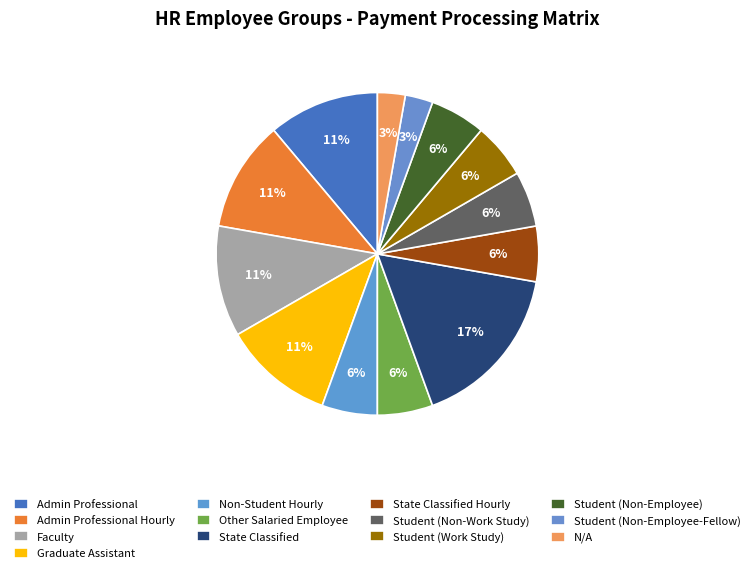

What is the change in value from Faculty to Other Salaried Employee?

-2